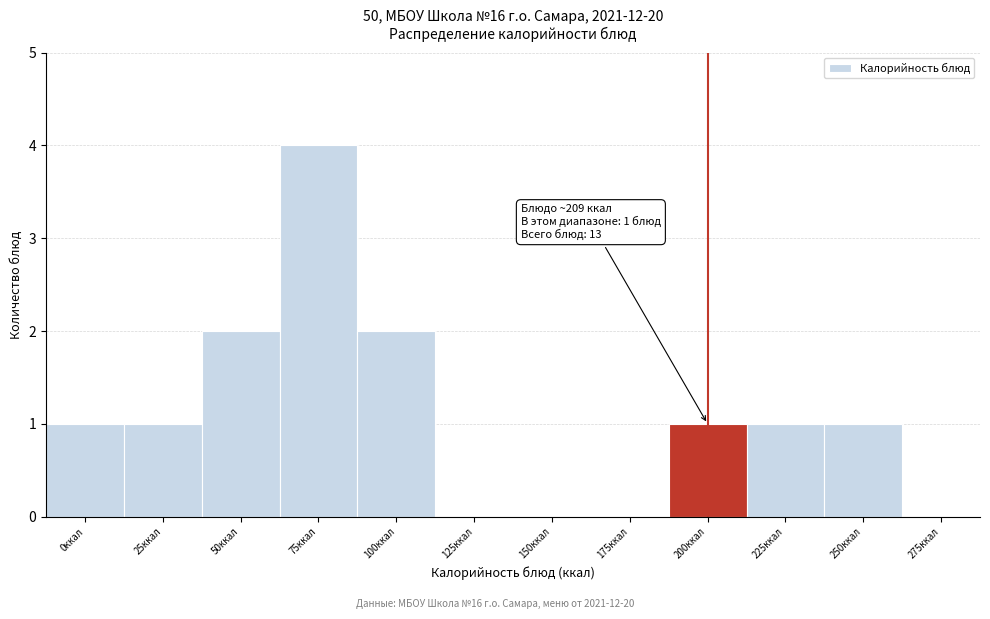

Reading left to right, what are all the values shown in this chart?

0ккал=1	25ккал=1	50ккал=2	75ккал=4	100ккал=2	125ккал=0	150ккал=0	175ккал=0	200ккал=1	225ккал=1	250ккал=1	275ккал=0